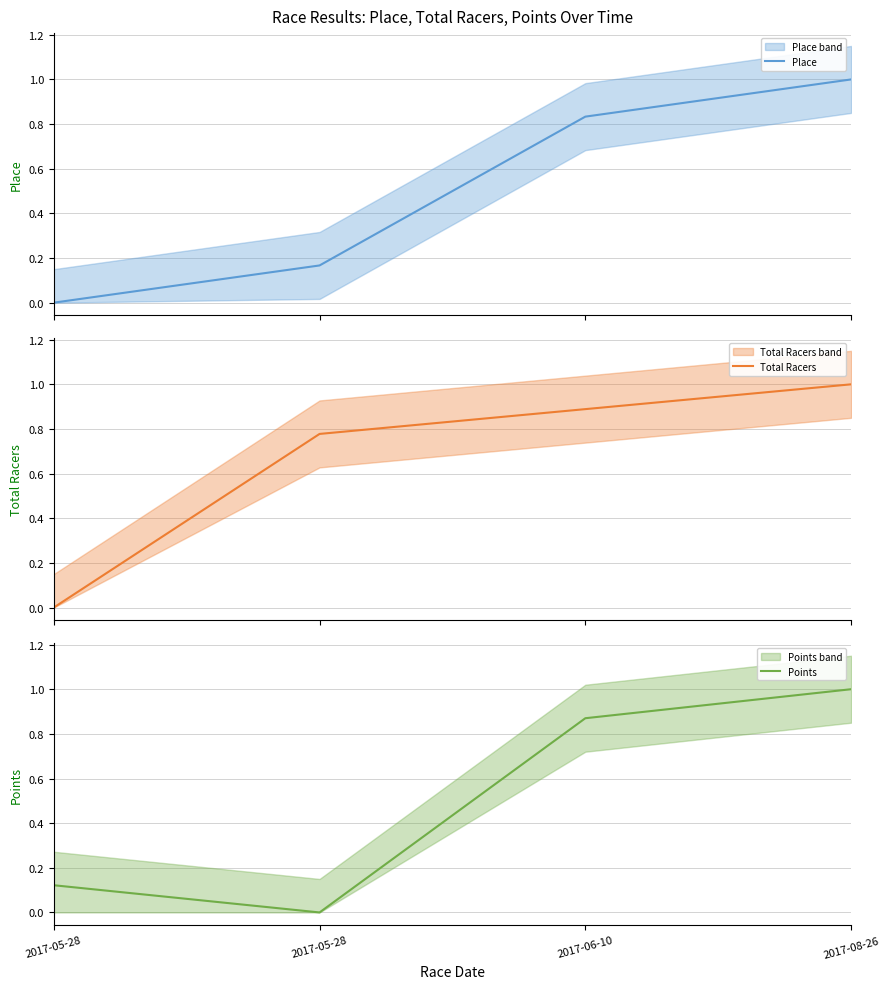

What is the maximum value shown in the chart?

1.0